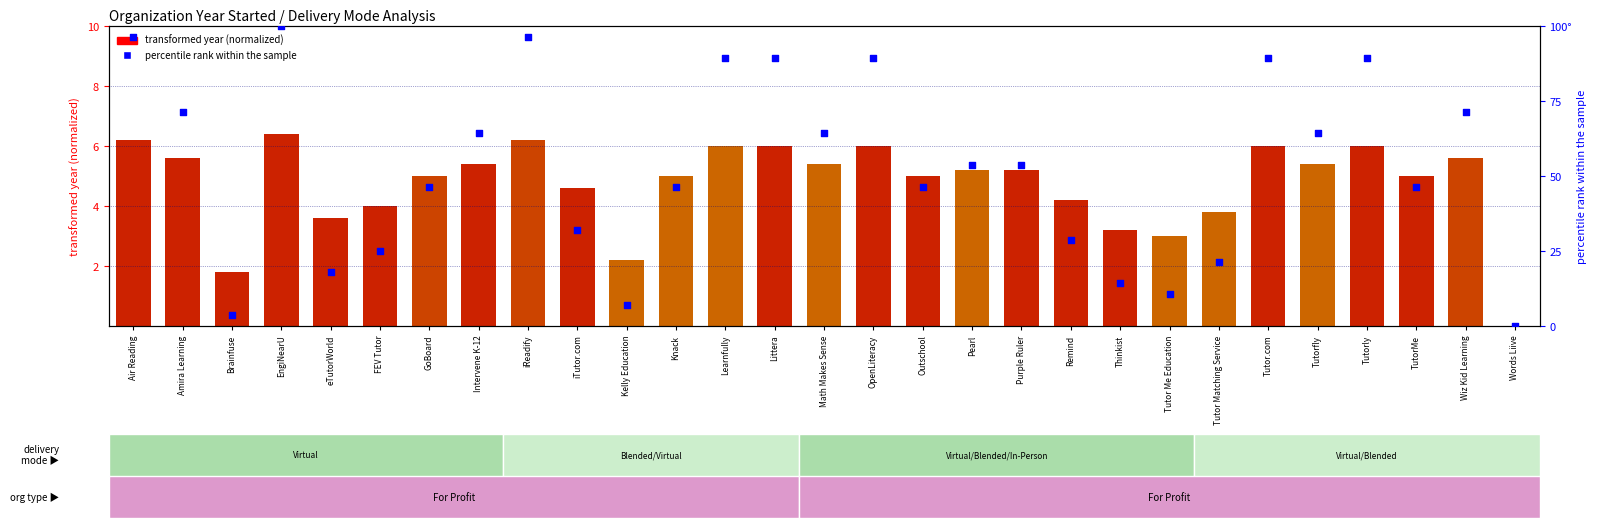

At how many categories does at least one series exceed 56?

13